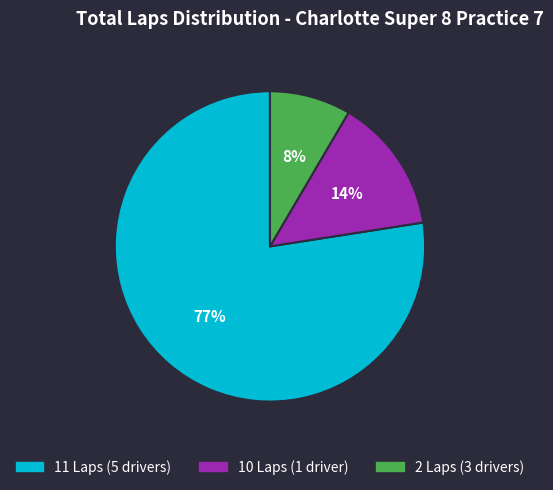

Is there a majority slice in this chart?

Yes